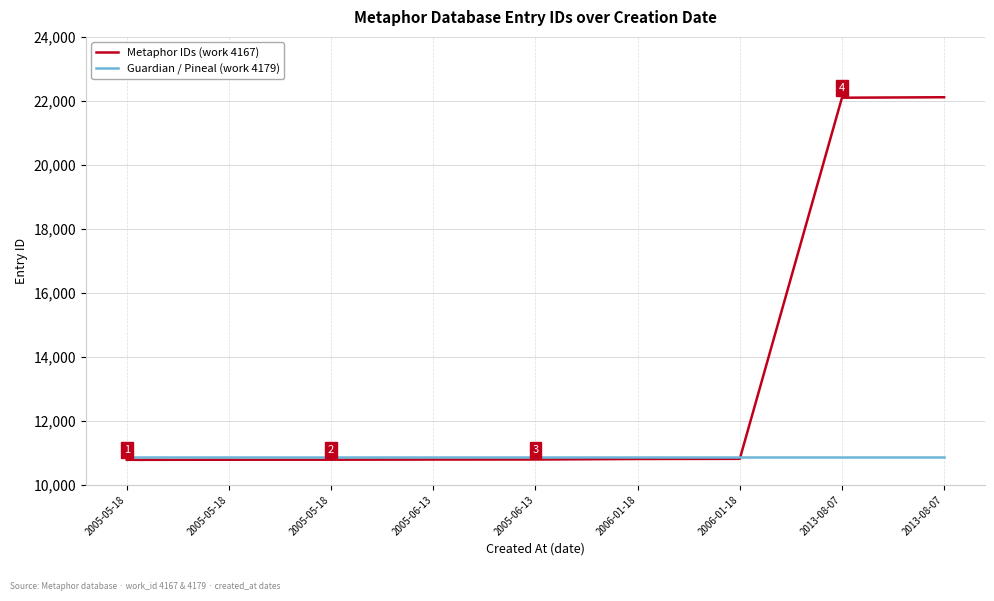

At which label does Metaphor IDs (work 4167) reach its peak?

2013-08-07